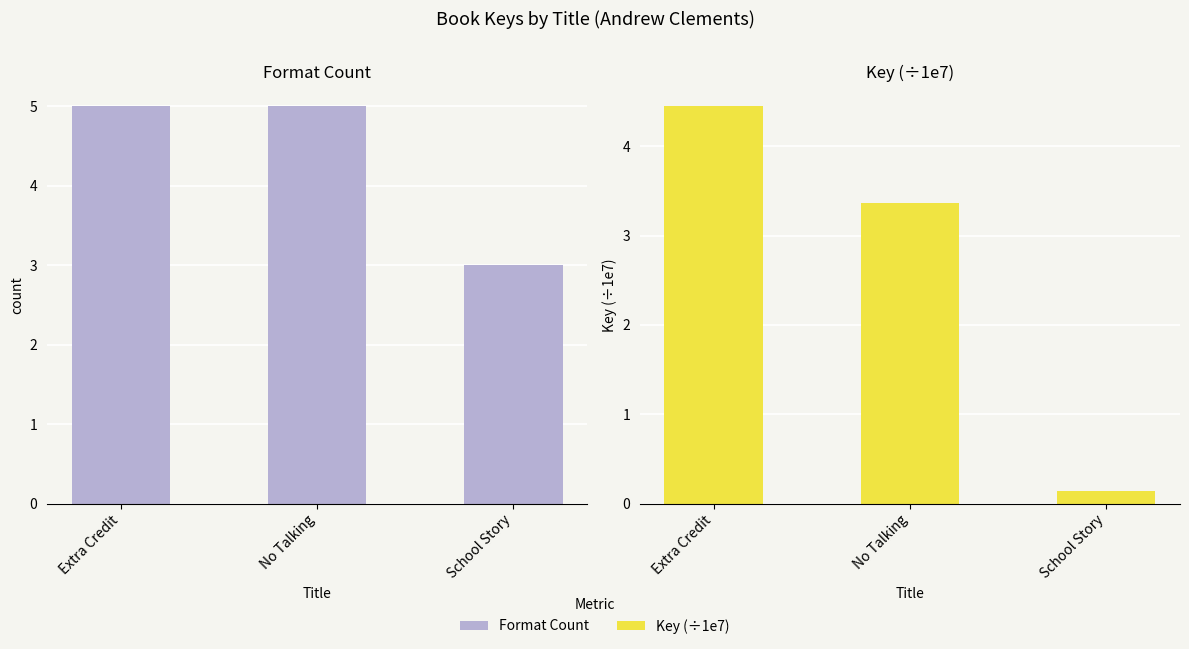

What is the average value of the Format Count series?

4.3